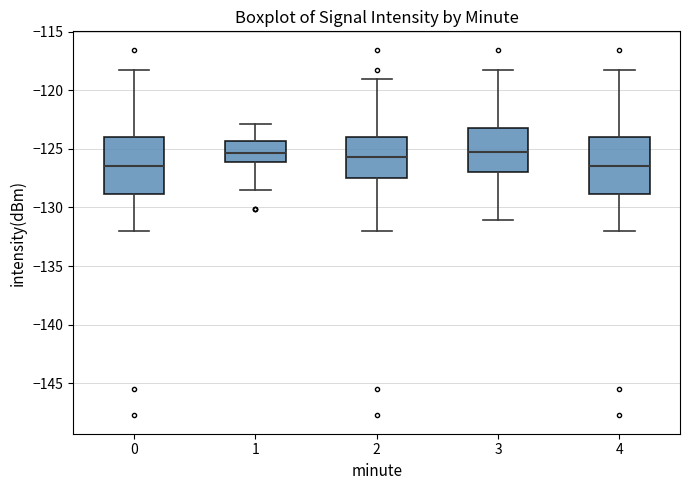

Where does the lower whisker of the box at x = 0 end on the y-axis? The values are not printed on the chart, so give them approximately, as read against the axis.

-132.0